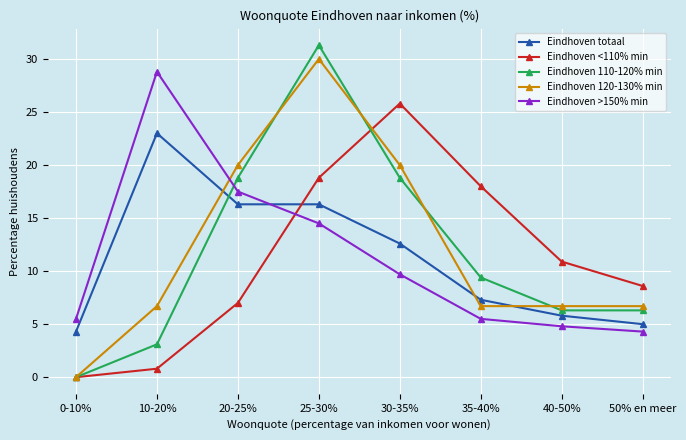

How many intersections are there between Eindhoven >150% min and Eindhoven totaal?

1